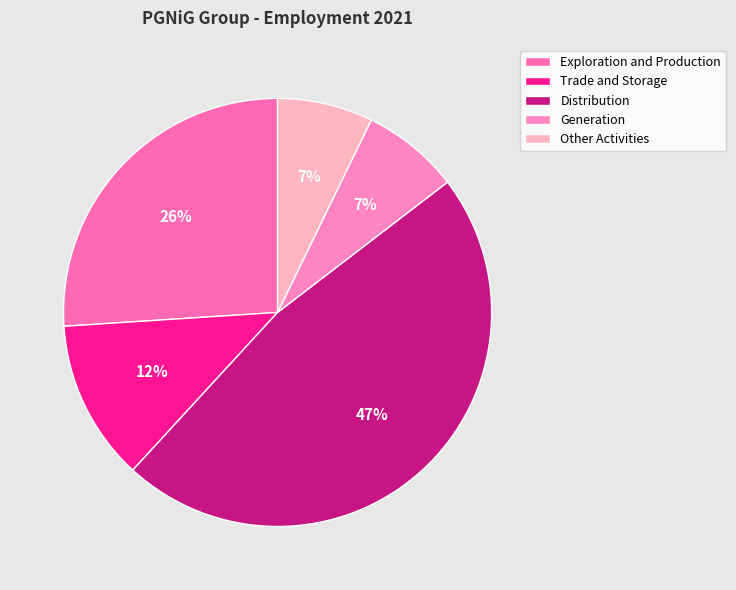

What is the total percentage of Generation and Exploration and Production?

33.4%